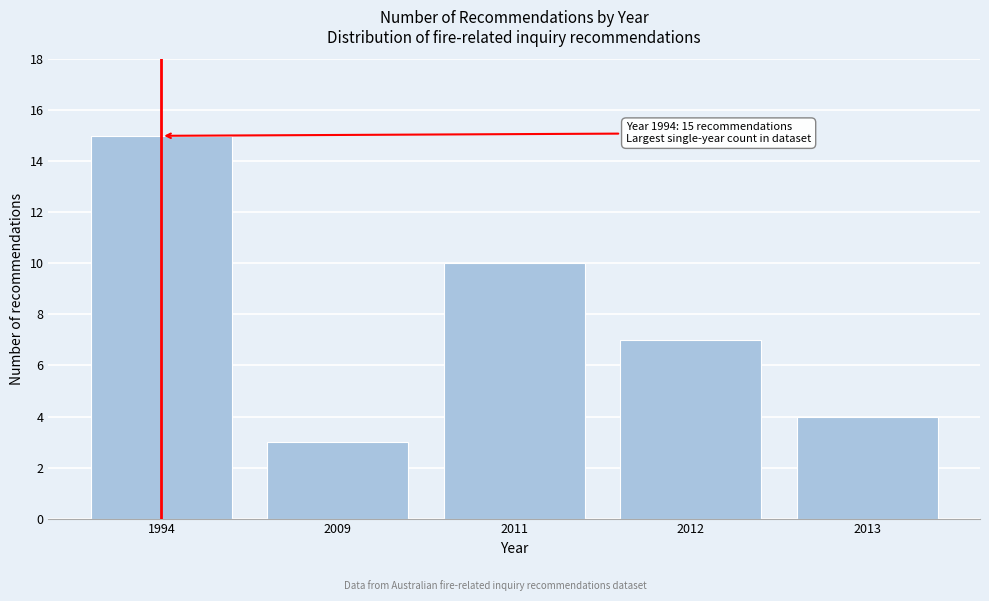

Reading right to left, list all the values displayed in this chart.

2013=4	2012=7	2011=10	2009=3	1994=15